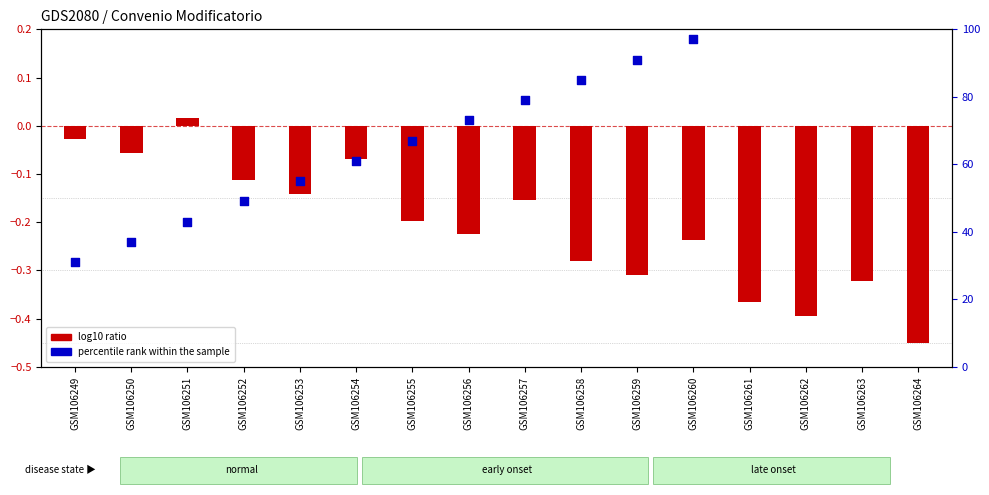

What is the total value across all series at GSM106249?

31.0